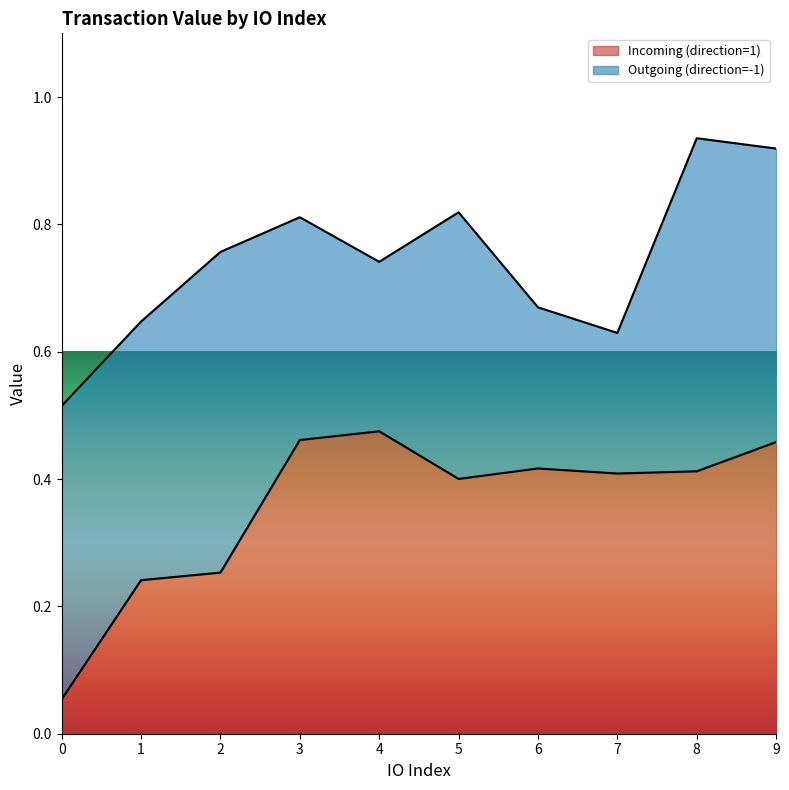

The value at 9 is 0.5. True or false?

True